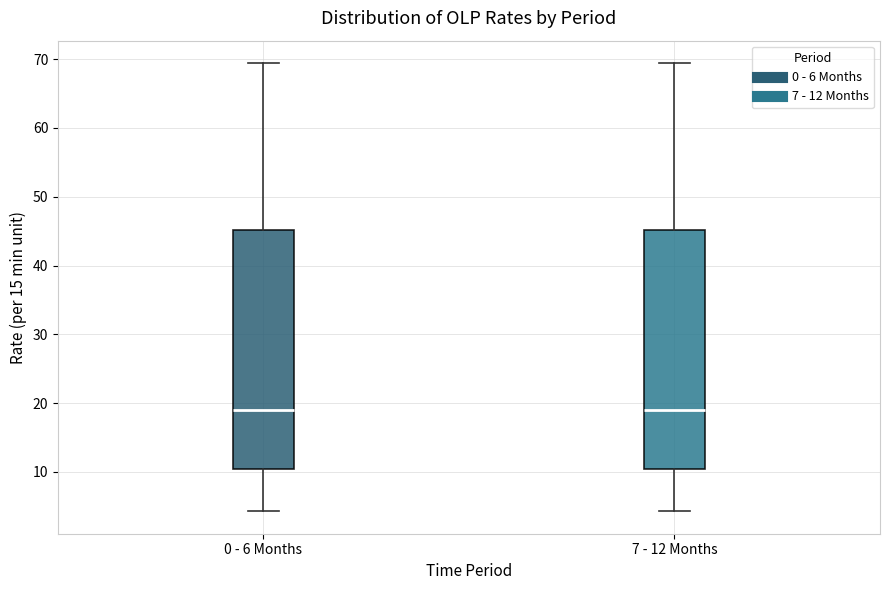

Reading left to right, transcribe this box plot: for each box, give where its median line is, the range the box spans, and where its two whiskers end, as read against the y-axis. The values are not printed on the chart, so give them approximately, as read against the axis.

0 - 6 Months: median 19, box 10 to 45, whiskers 4 to 69
7 - 12 Months: median 19, box 10 to 45, whiskers 4 to 69